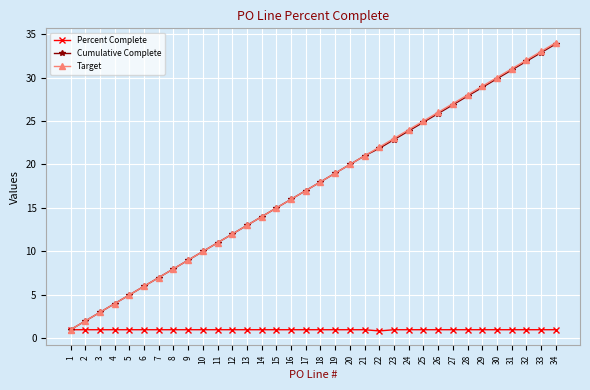

What is the average value of the Cumulative Complete series?

17.4